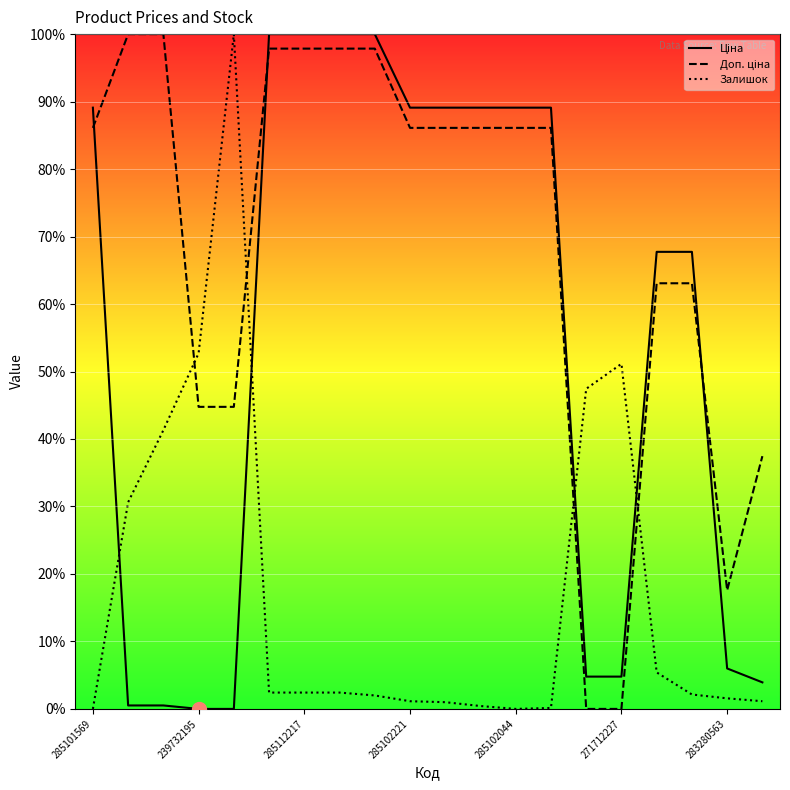

What is the greatest value displayed?

100.0